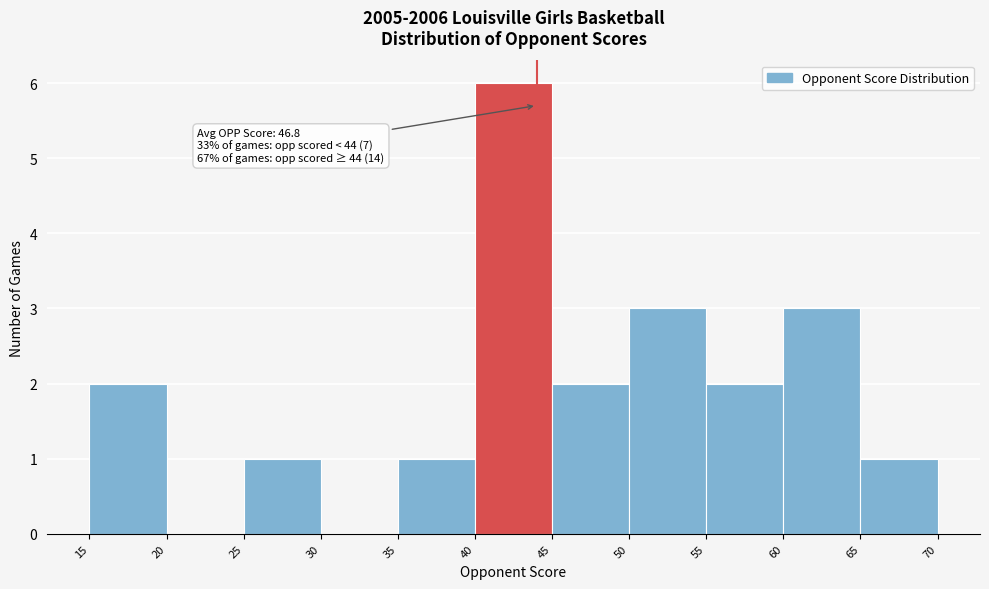

Which range on the x-axis has the tallest bar?

40 to 45